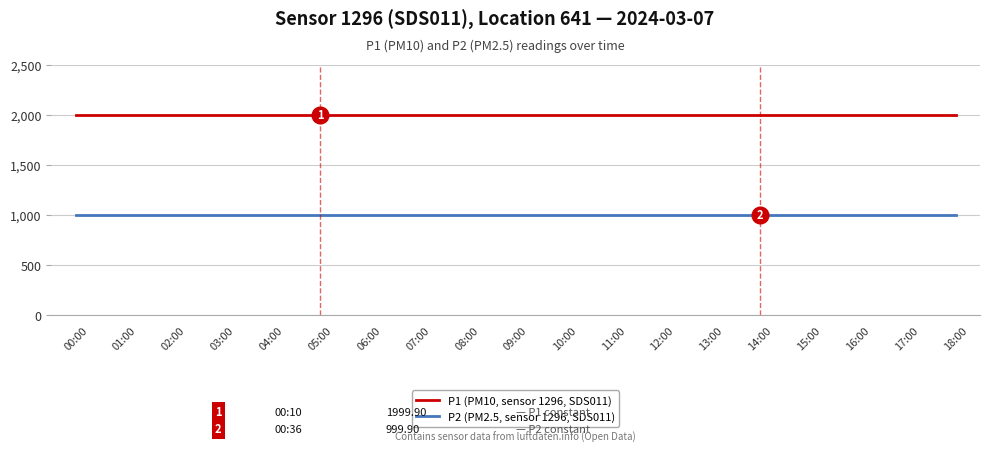

The value of P2 (PM2.5, sensor 1296, SDS011) at 15:00 is 999.9. True or false?

True